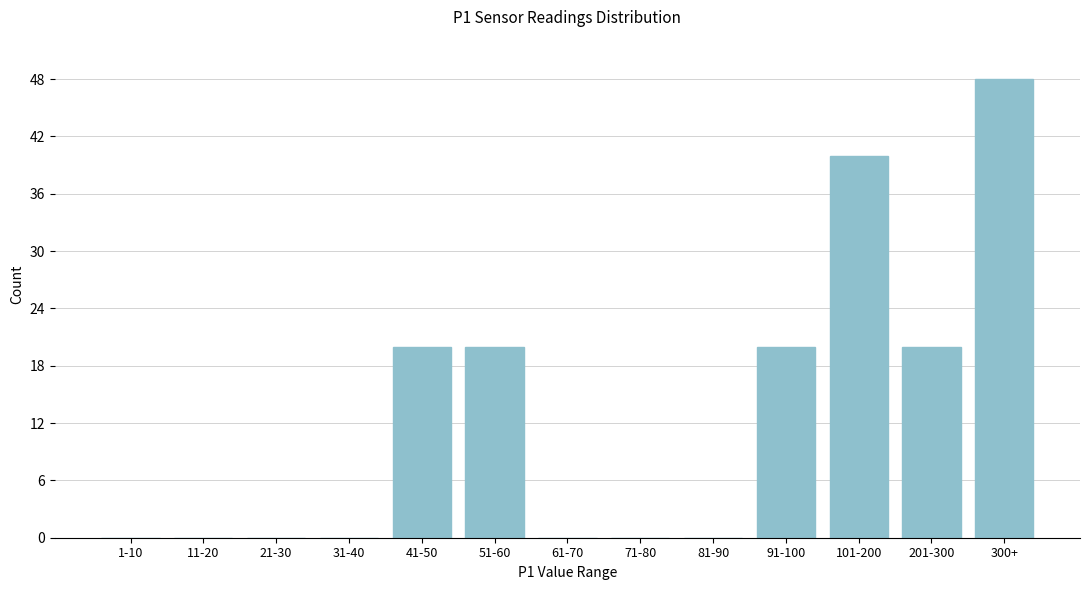

Reading right to left, transcribe all the data shown in this chart.

300+=48	201-300=20	101-200=40	91-100=20	81-90=0	71-80=0	61-70=0	51-60=20	41-50=20	31-40=0	21-30=0	11-20=0	1-10=0